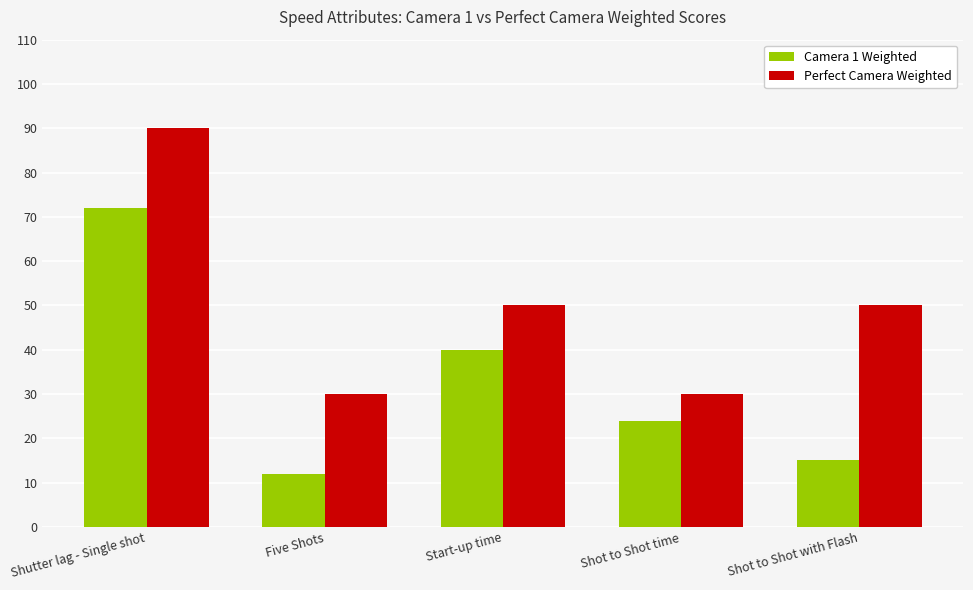

The Camera 1 Weighted series shows 40 at Start-up time. True or false?

True